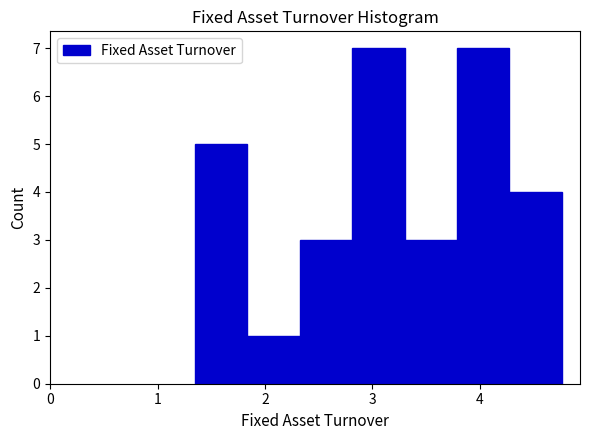

How tall is the bar that spans 3.8 to 4.3 on the x-axis? Neither the bar edges nor the heights are printed on the chart, so give them approximately, as read against the axes.

7